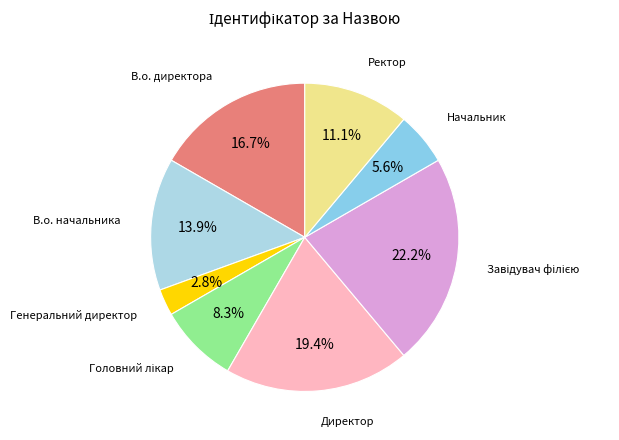

Which slice is the smallest?

Генеральний директор